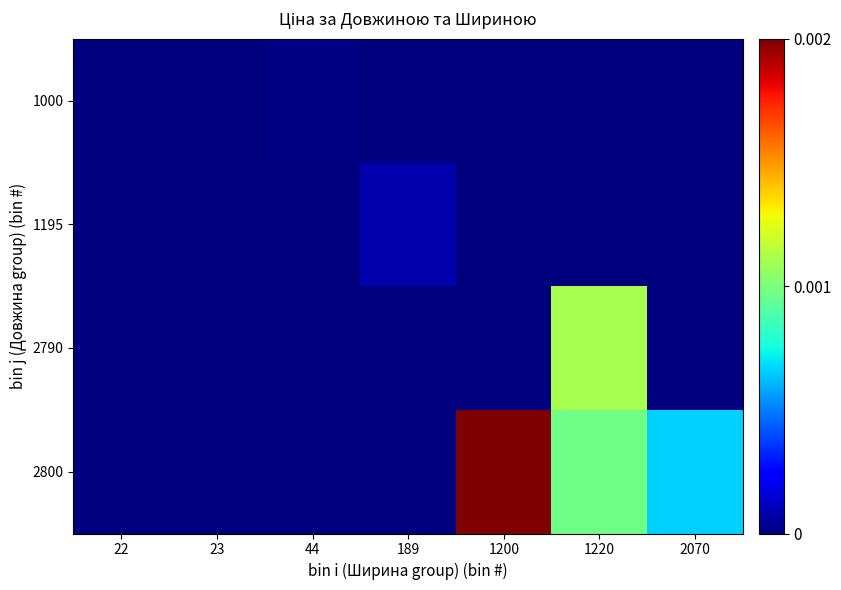

Which series has the largest total across all categories?

2800